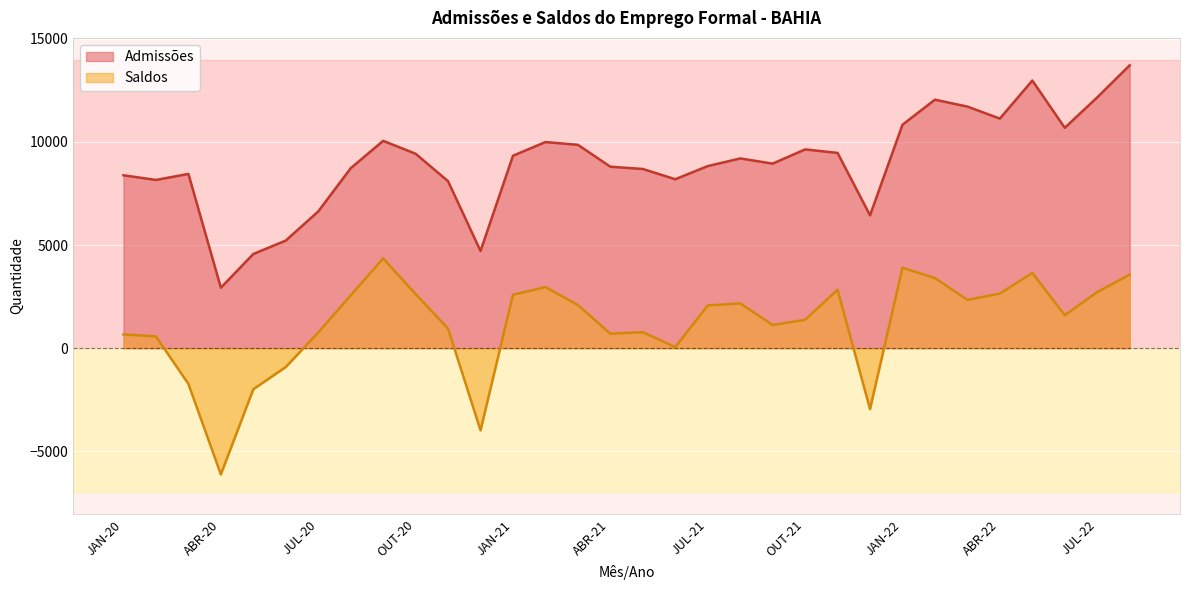

How many data points in Admissões are above 9202?

15